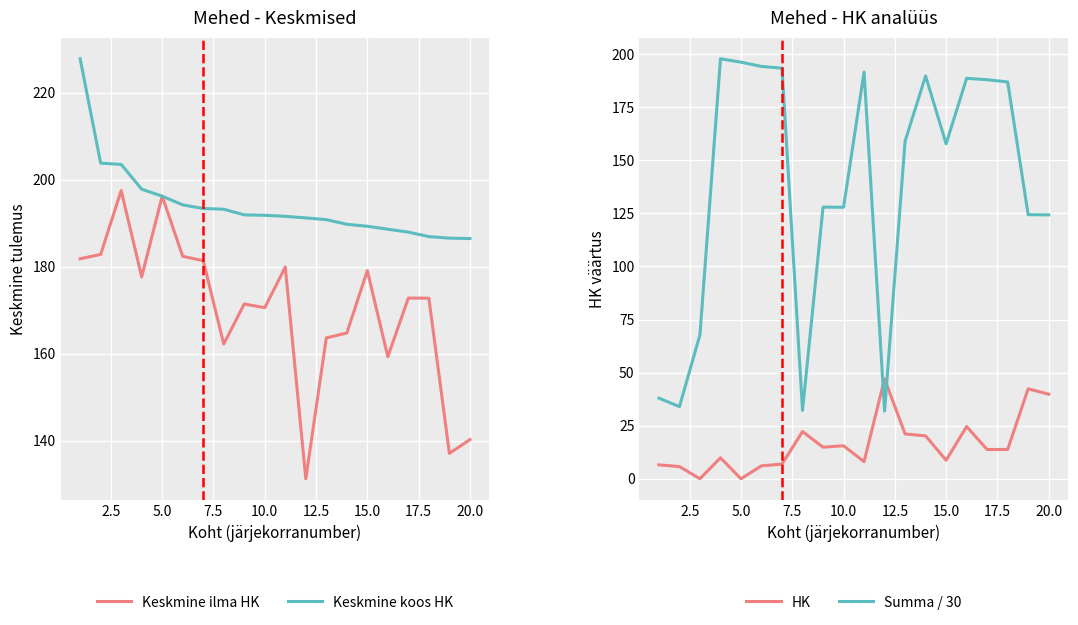

True or false: Keskmine ilma HK and HK intersect in this chart.

False